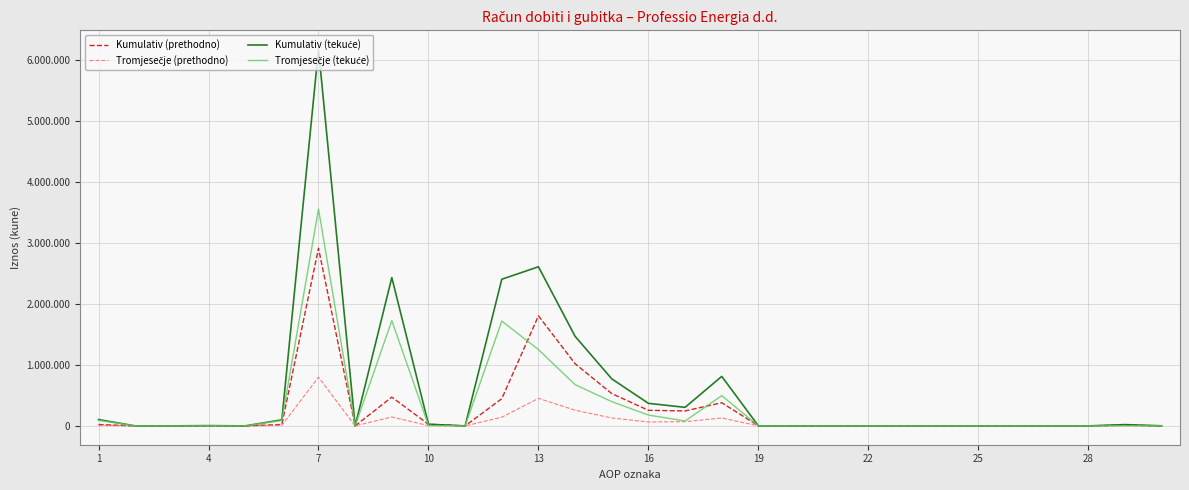

Reading left to right, transcribe all the data shown in this chart.

Kumulativ (prethodno): 21981	0	0	0	0	21981	2910946	0	471495	25590	0	445905	1803420	1018416	529584	255420	244842	379540	0	0	0	0	0	0	0	0	0	0	11649	1131
Tromjesečje (prethodno): 9984	0	0	0	0	9984	798131	0	145971	4144	0	141827	450855	256928	130072	63855	69142	129538	0	0	0	0	0	0	0	0	0	0	2625	1084
Kumulativ (tekuće): 104079	0	450	4512	0	99117	6173914	0	2430306	27203	0	2403103	2607786	1467668	770775	369343	304005	810928	0	0	0	0	0	0	0	0	0	0	20889	1226
Tromjesečje (tekuće): 90543	0	0	1936	0	88607	3554010	0	1724976	7318	0	1717658	1250310	675718	397509	177083	80166	495934	0	0	0	0	0	0	0	0	0	0	2624	1140